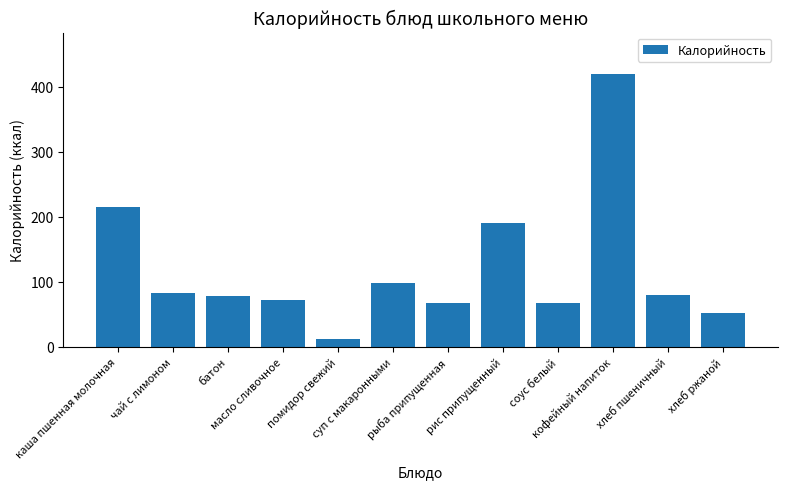

Is it true that the value at батон is 78.6?

True